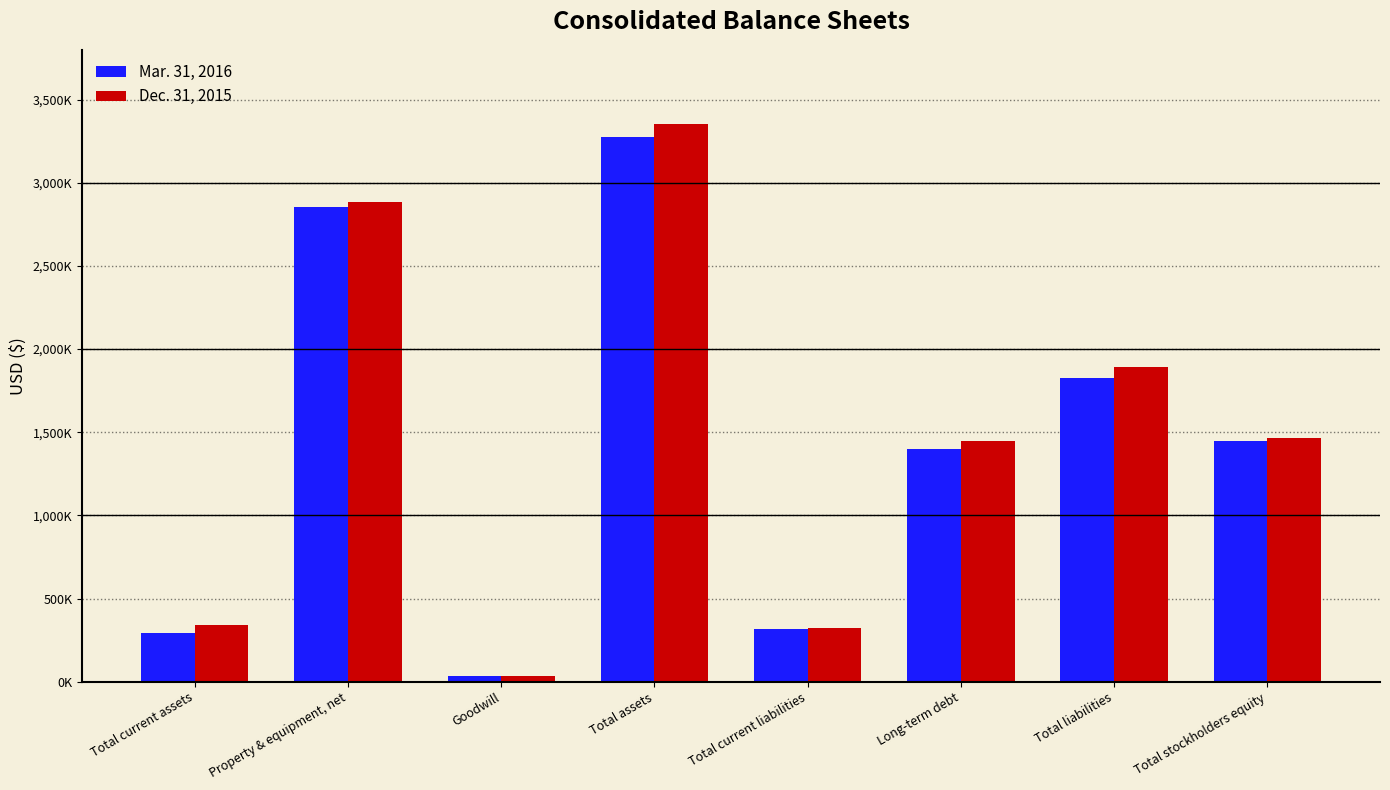

What is the difference between the Mar. 31, 2016 values at Total liabilities and Goodwill?

1792347